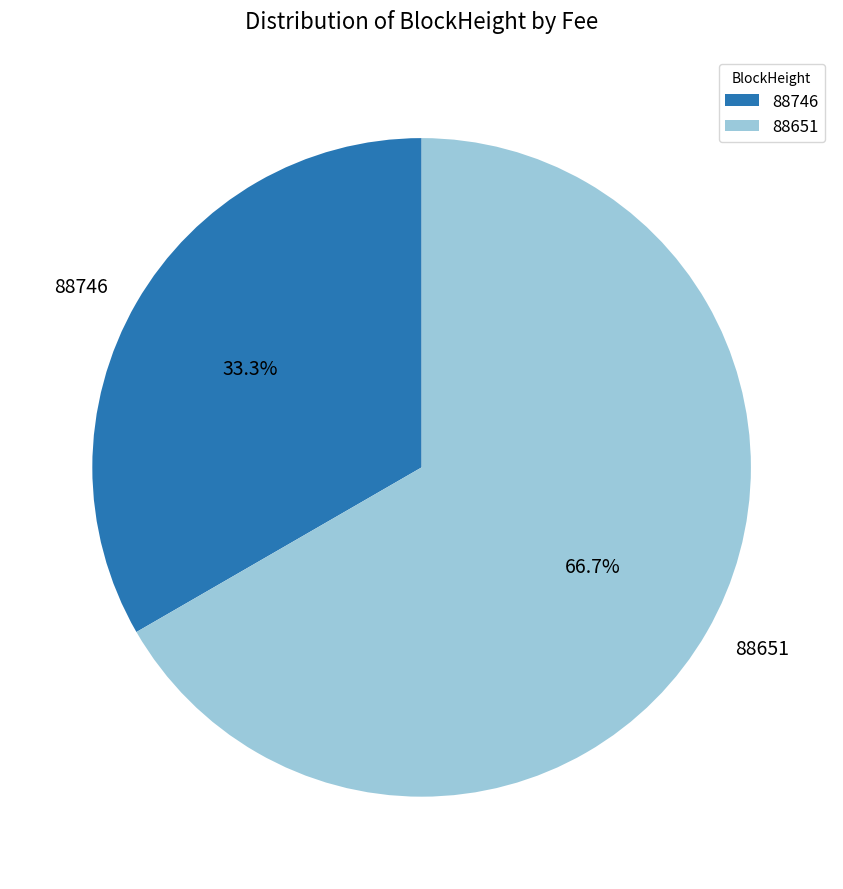

What is the largest slice in the pie chart?

88651